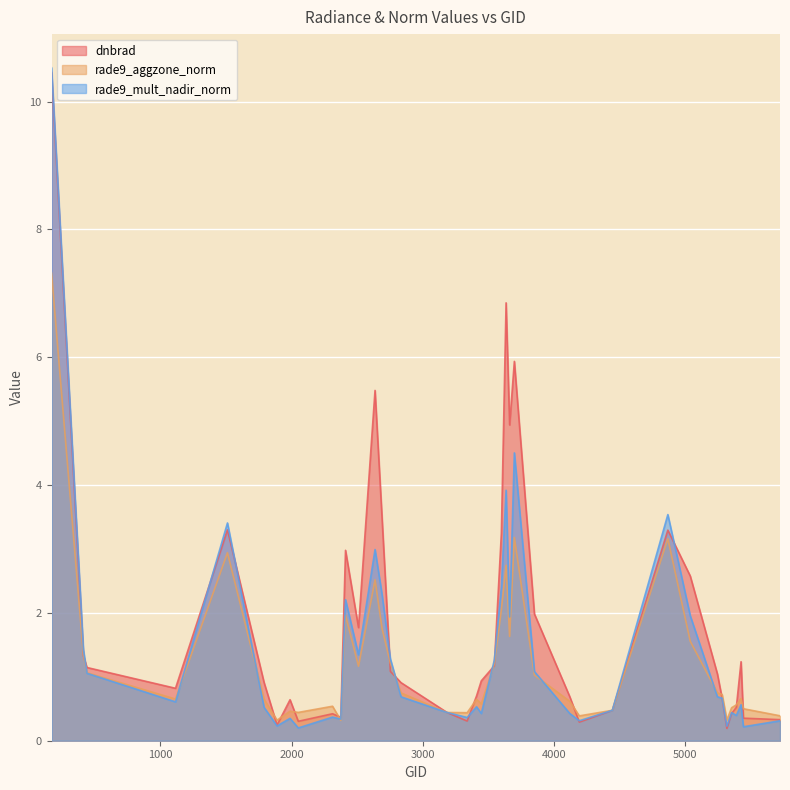

How many lines are shown in the chart?

3